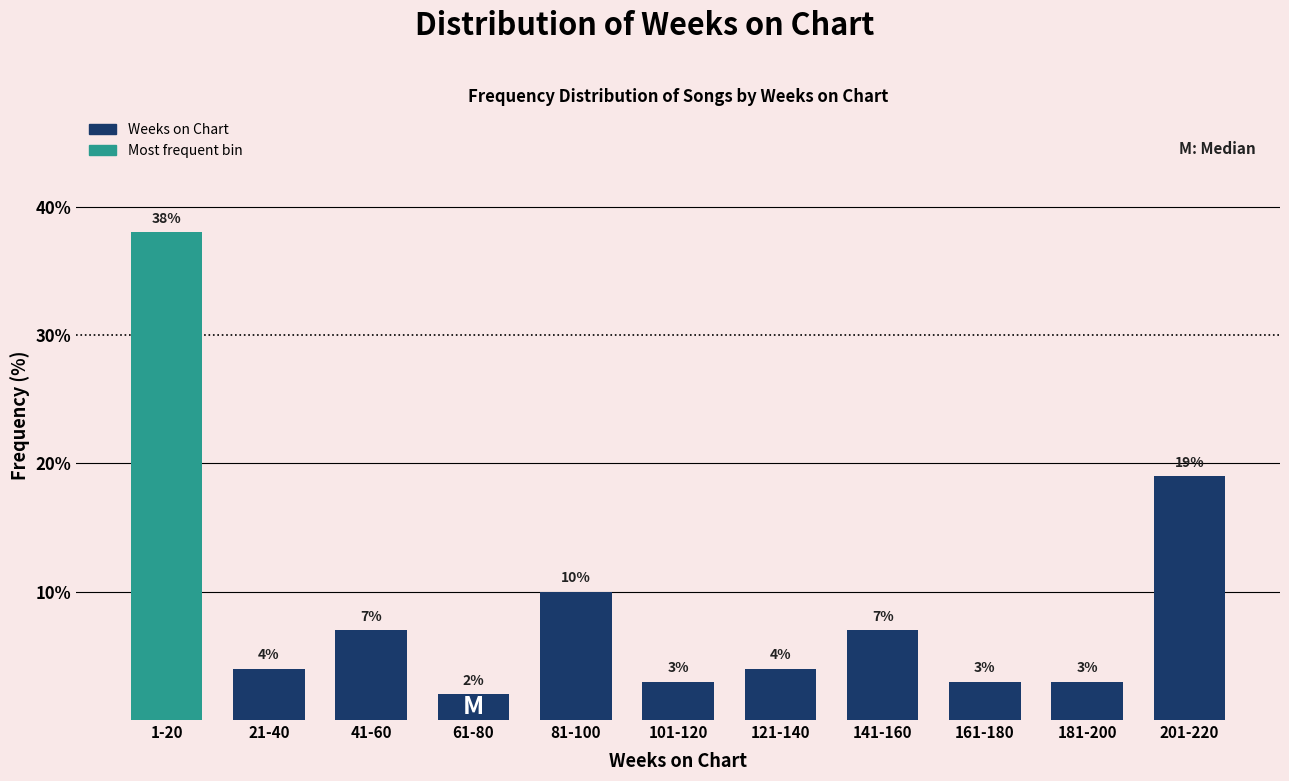

Reading left to right, list all the values displayed in this chart.

38.0	4.0	7.0	2.0	10.0	3.0	4.0	7.0	3.0	3.0	19.0